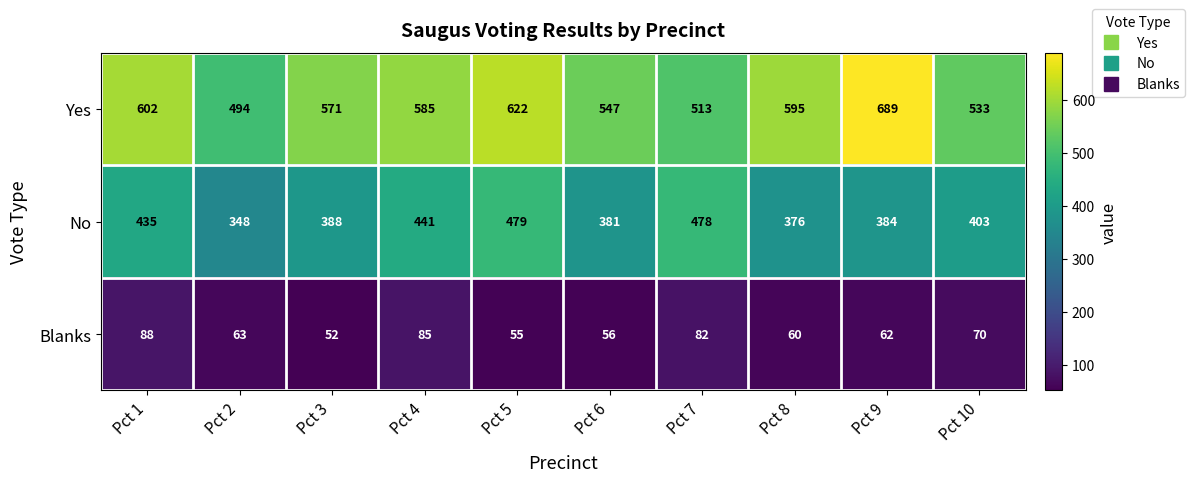

Read the Yes value at Pct 8, to the nearest 50.

600